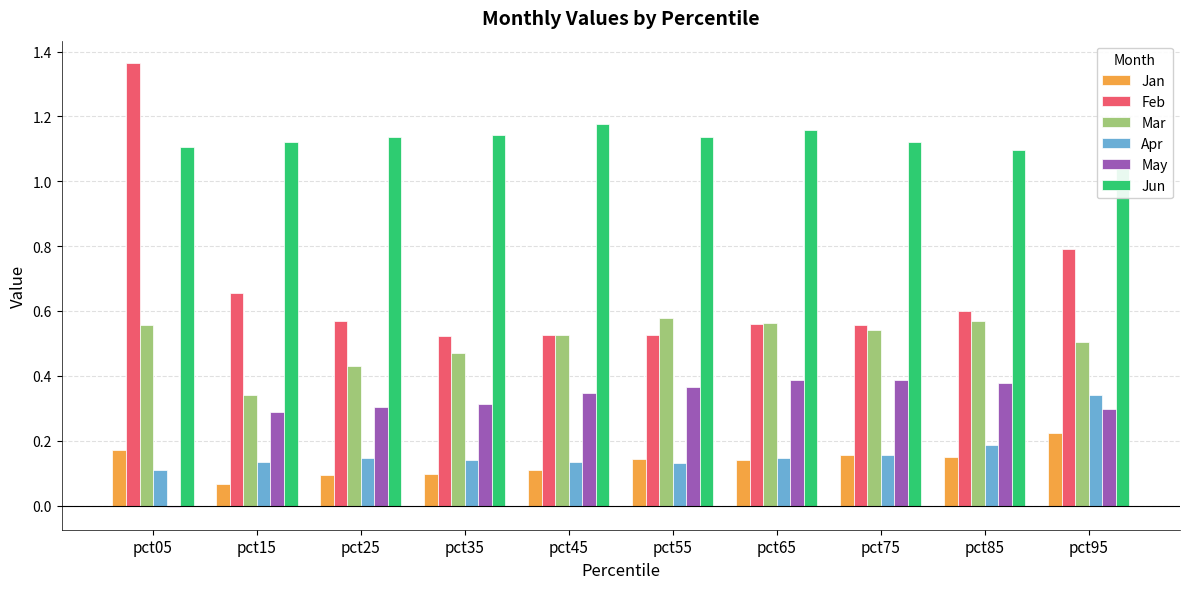

Reading right to left, what are all the values shown in this chart?

Jan: pct95=0.2	pct85=0.1	pct75=0.2	pct65=0.1	pct55=0.1	pct45=0.1	pct35=0.1	pct25=0.1	pct15=0.1	pct05=0.2
Feb: pct95=0.8	pct85=0.6	pct75=0.6	pct65=0.6	pct55=0.5	pct45=0.5	pct35=0.5	pct25=0.6	pct15=0.7	pct05=1.4
Mar: pct95=0.5	pct85=0.6	pct75=0.5	pct65=0.6	pct55=0.6	pct45=0.5	pct35=0.5	pct25=0.4	pct15=0.3	pct05=0.6
Apr: pct95=0.3	pct85=0.2	pct75=0.2	pct65=0.1	pct55=0.1	pct45=0.1	pct35=0.1	pct25=0.1	pct15=0.1	pct05=0.1
May: pct95=0.3	pct85=0.4	pct75=0.4	pct65=0.4	pct55=0.4	pct45=0.3	pct35=0.3	pct25=0.3	pct15=0.3	pct05=-0.0
Jun: pct95=1.0	pct85=1.1	pct75=1.1	pct65=1.2	pct55=1.1	pct45=1.2	pct35=1.1	pct25=1.1	pct15=1.1	pct05=1.1